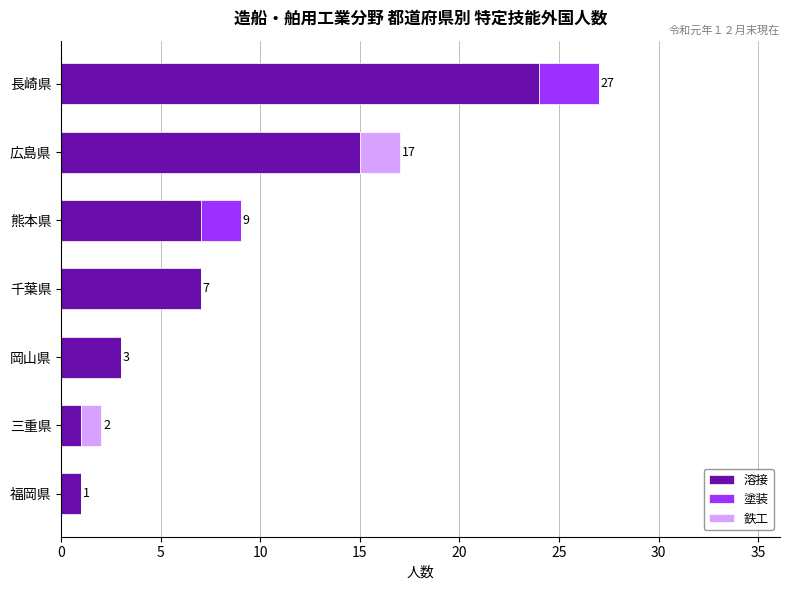

At which category is the sum across all series the highest?

長崎県